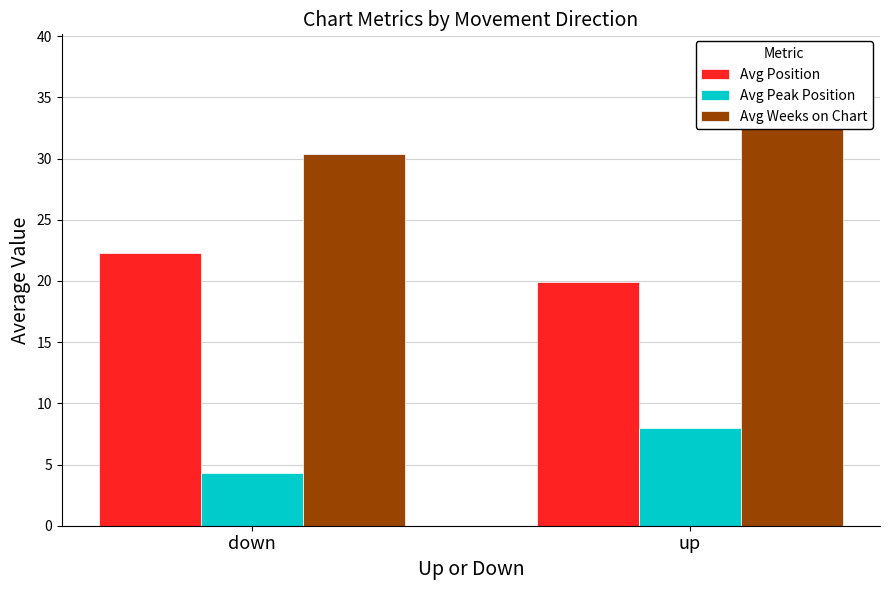

Reading right to left, extract all data points from this chart.

Avg Position: 19.9	22.3
Avg Peak Position: 8.0	4.3
Avg Weeks on Chart: 38.2	30.4